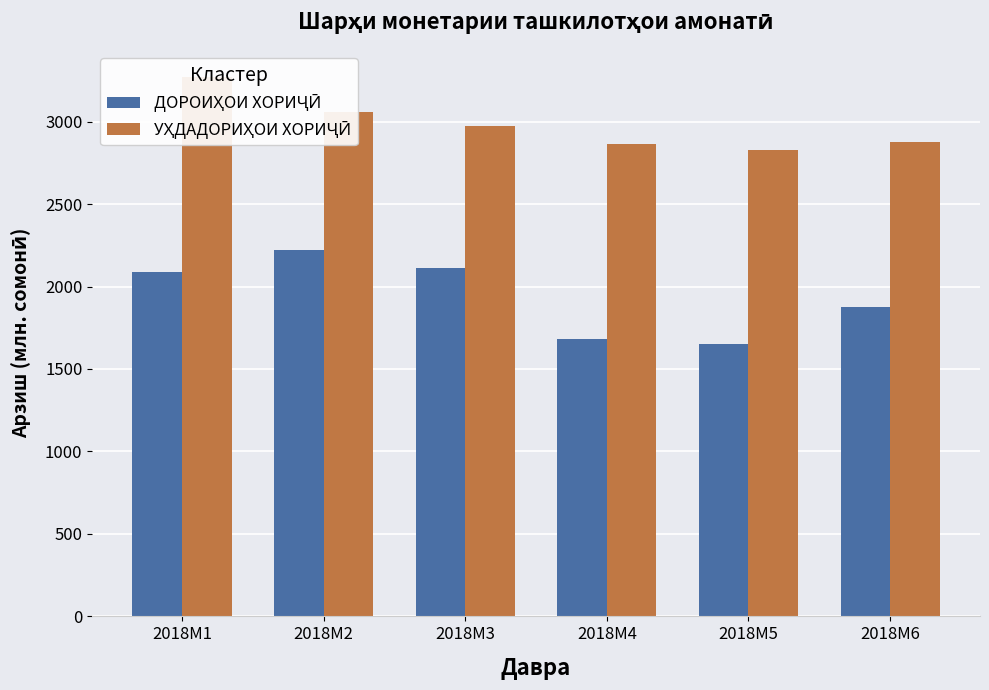

The УҲДАДОРИҲОИ ХОРИҶӢ series shows 3271.0 at 2018M1. True or false?

True